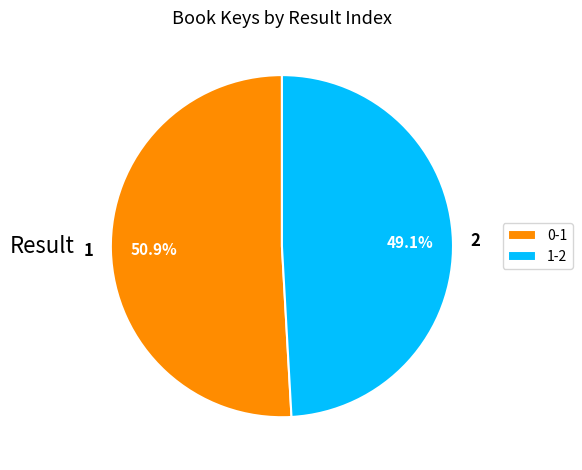

Which has a higher value, 1 or 2?

1